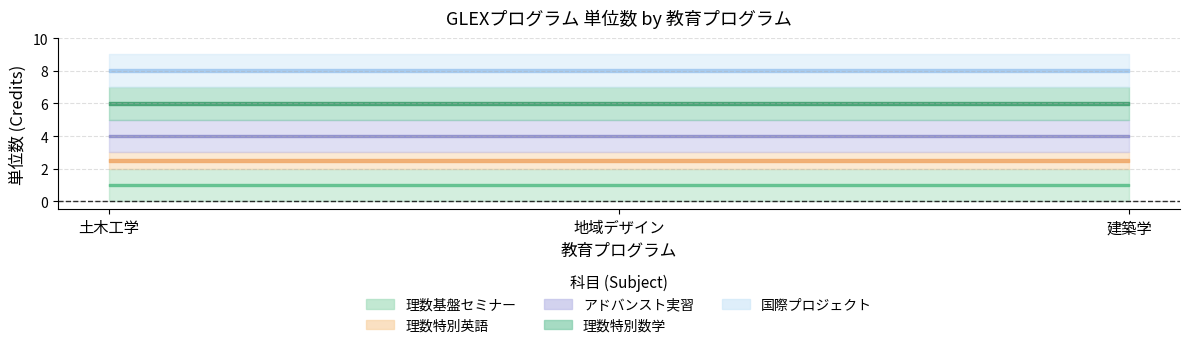

At which category is the sum across all series the highest?

土木工学